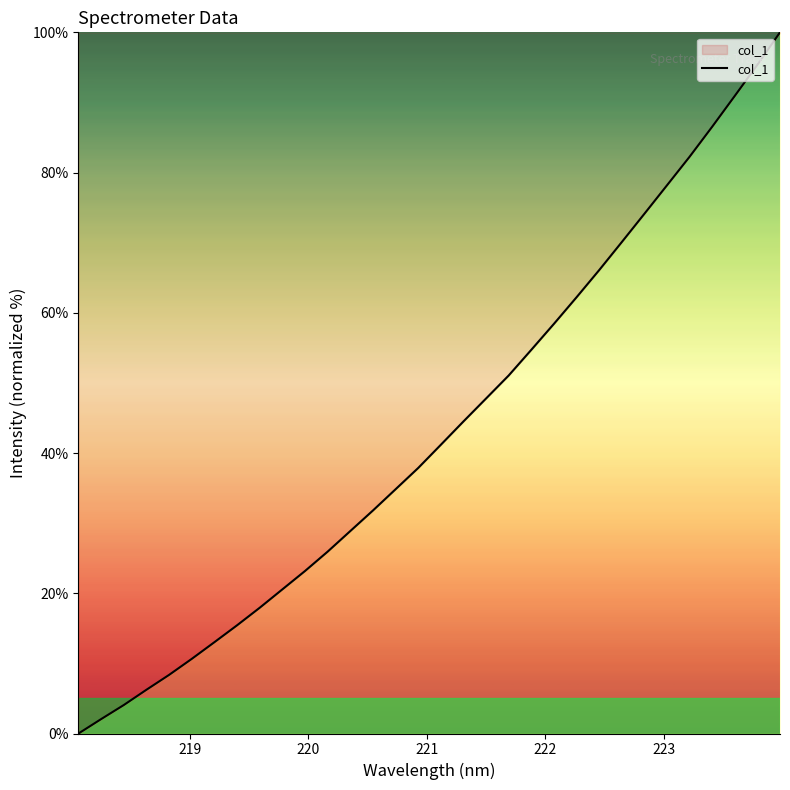

What is the maximum value shown in the chart?

100.0